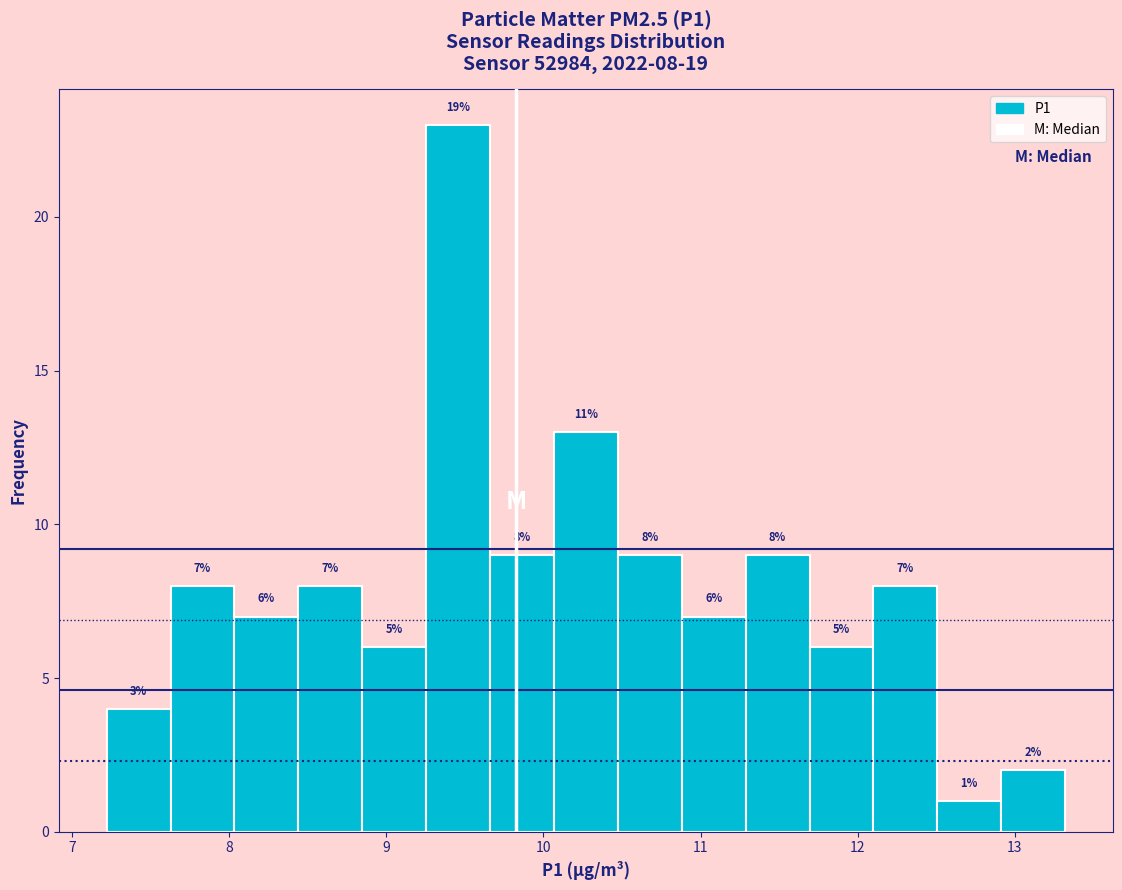

Which range on the x-axis has the tallest bar?

9.3 to 9.7